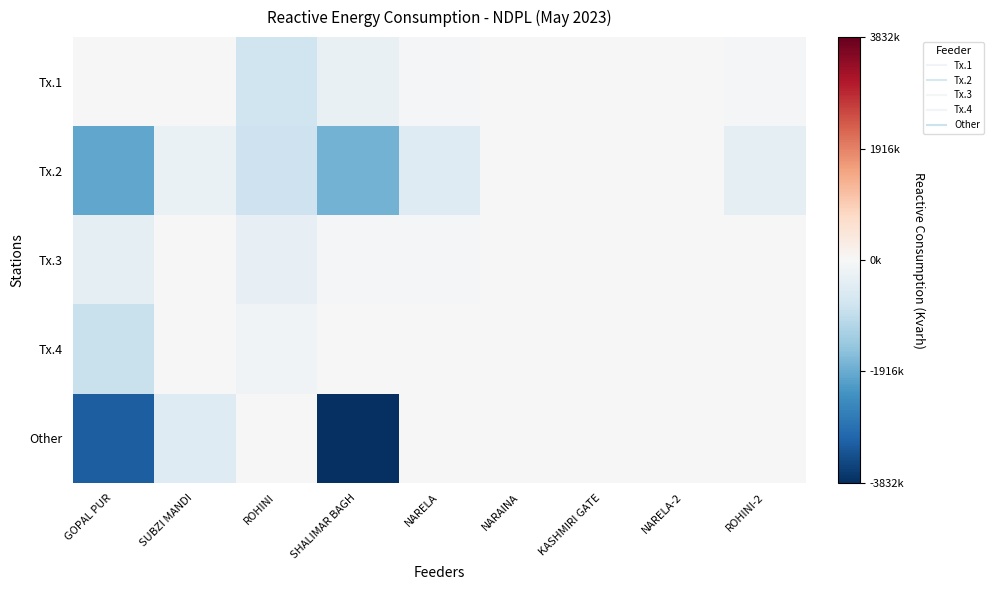

At which category is the sum across all series the highest?

NARAINA